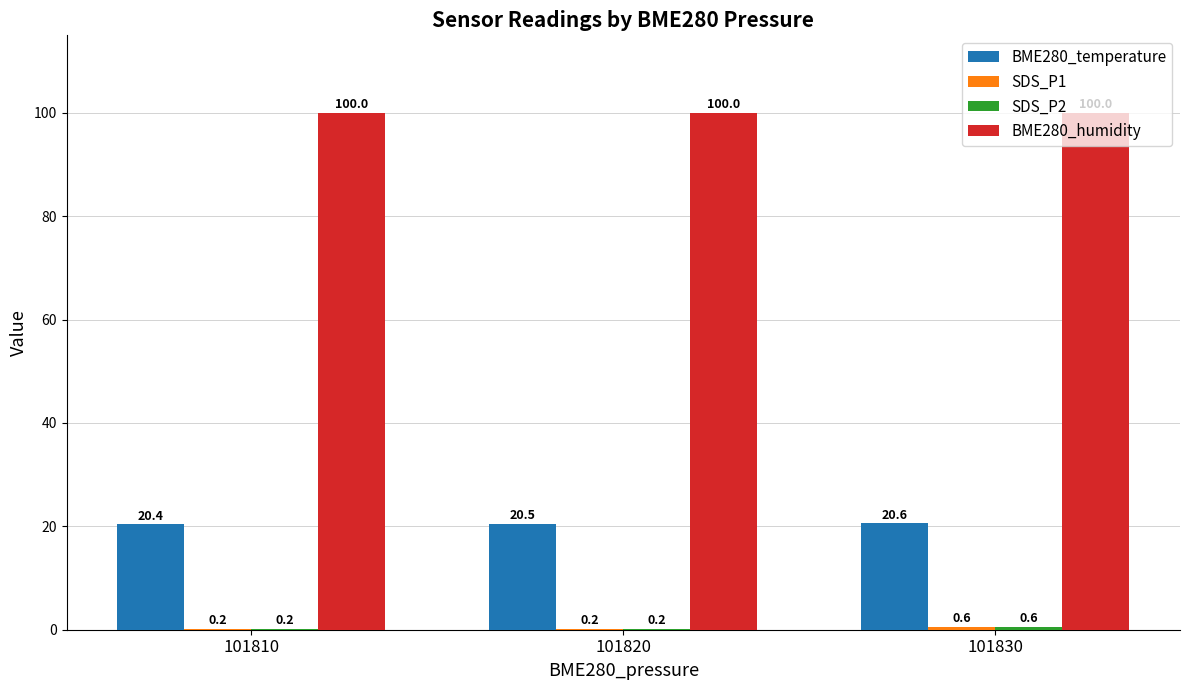

What is the sum of all BME280_humidity values?

300.0